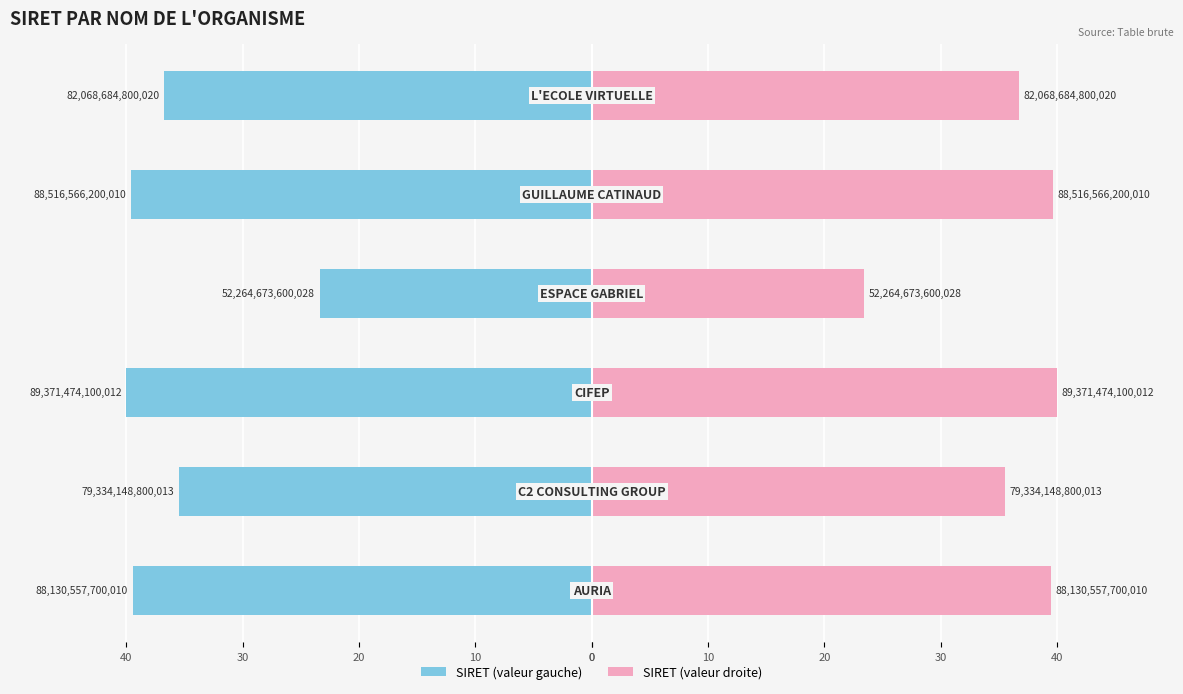

What is the minimum value for SIRET (valeur gauche)?

-40.0